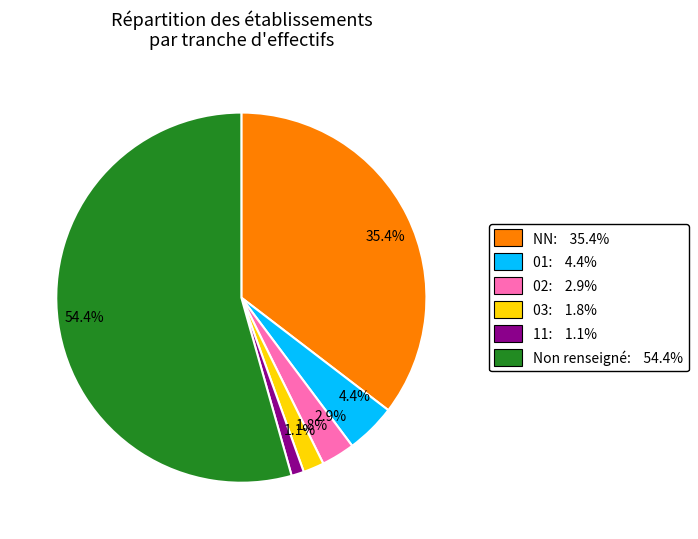

Which has a higher value, 35.4% or 4.4%?

35.4%